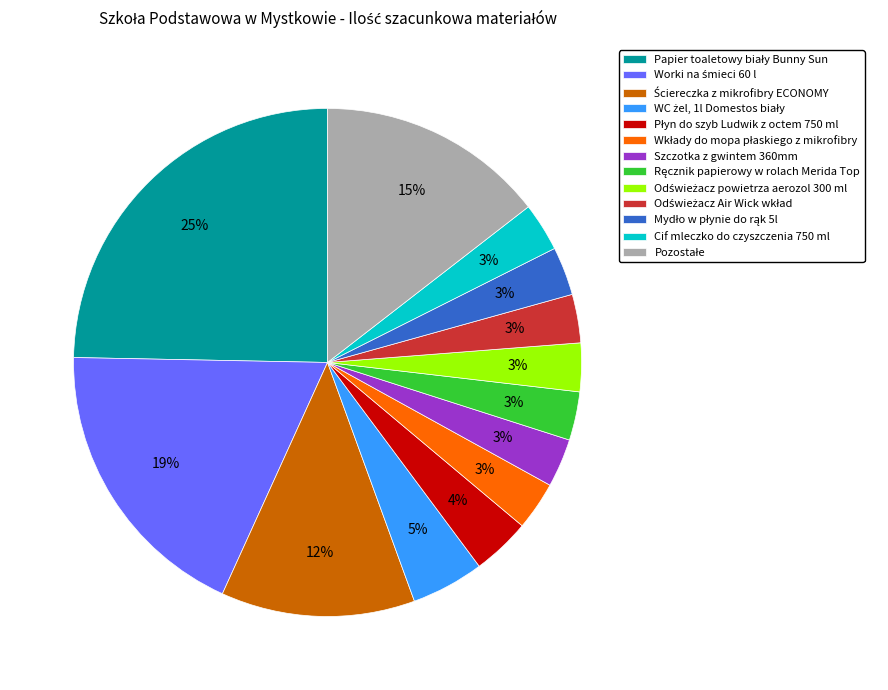

To the nearest percent, what is the average slice percentage?

8%